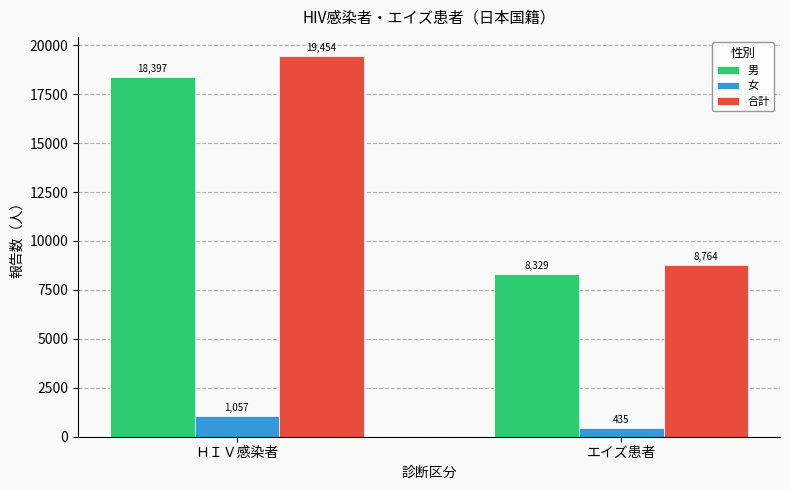

What is the label of the 1st bar from the left?

ＨＩＶ感染者